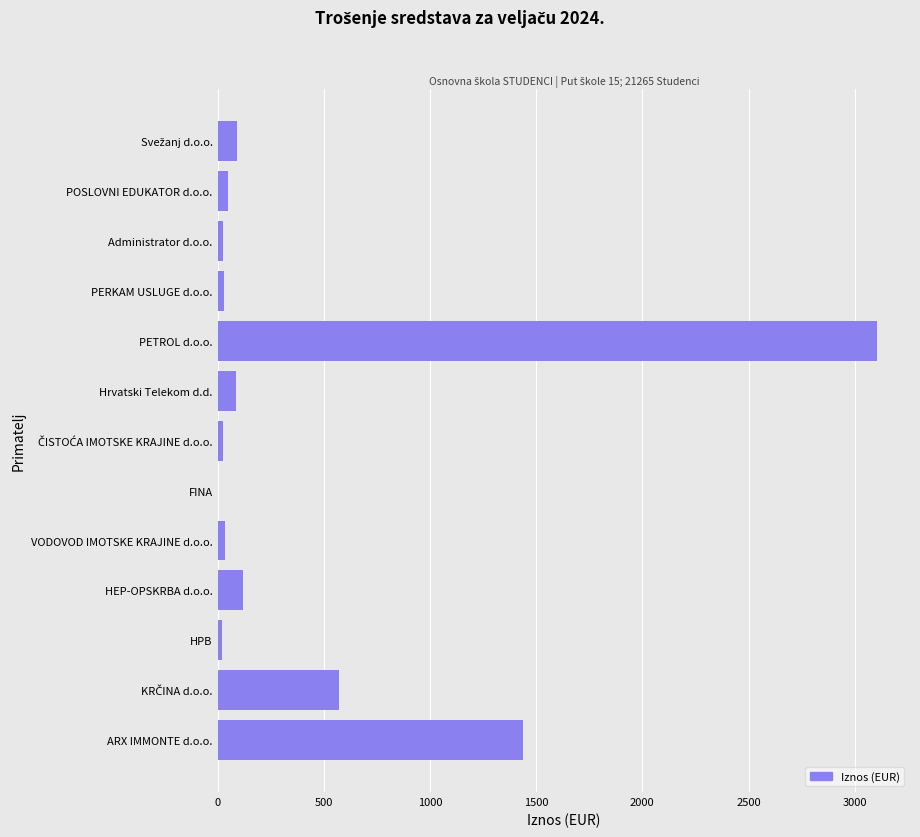

What is the sum of all values?

5611.1